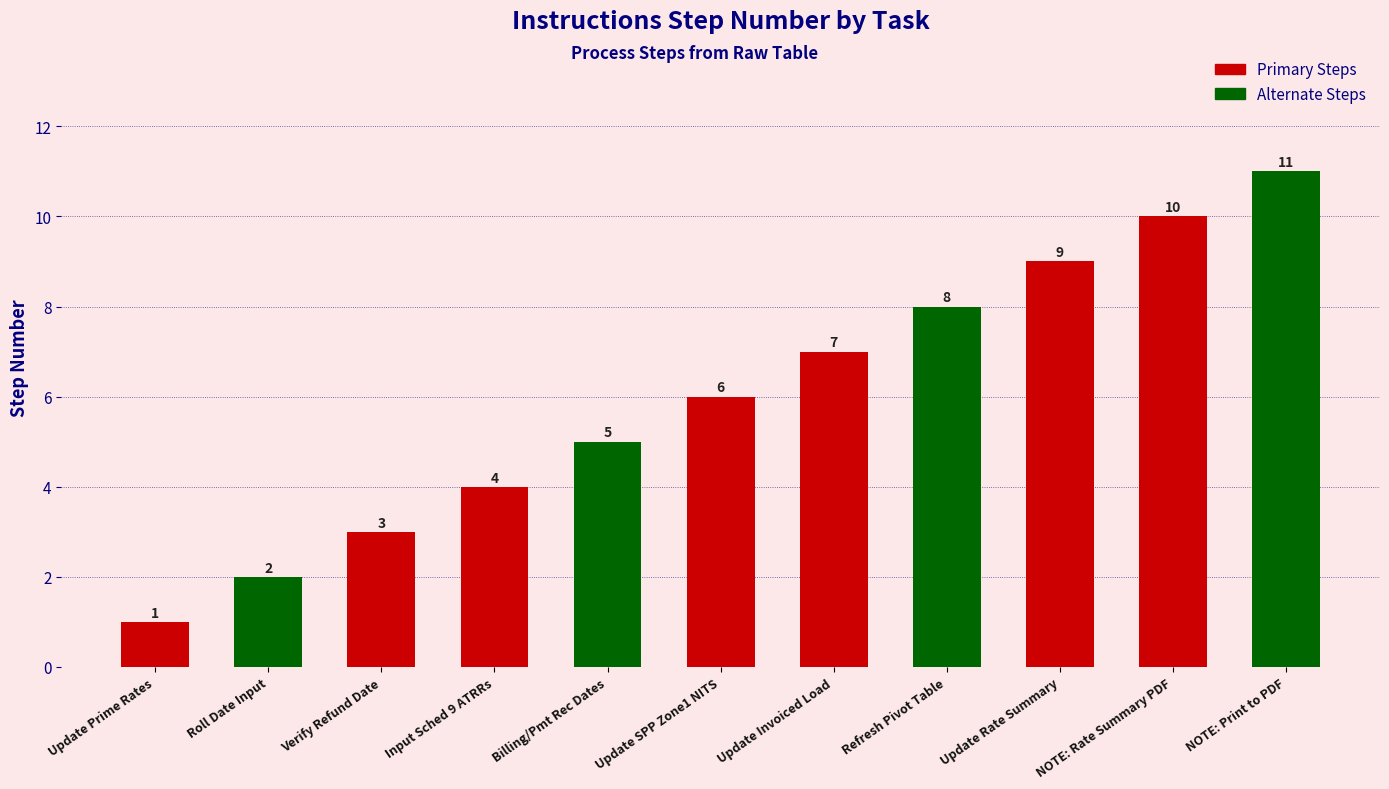

Reading left to right, what are all the values shown in this chart?

Update Prime Rates=1	Roll Date Input=2	Verify Refund Date=3	Input Sched 9 ATRRs=4	Billing/Pmt Rec Dates=5	Update SPP Zone1 NITS=6	Update Invoiced Load=7	Refresh Pivot Table=8	Update Rate Summary=9	NOTE: Rate Summary PDF=10	NOTE: Print to PDF=11